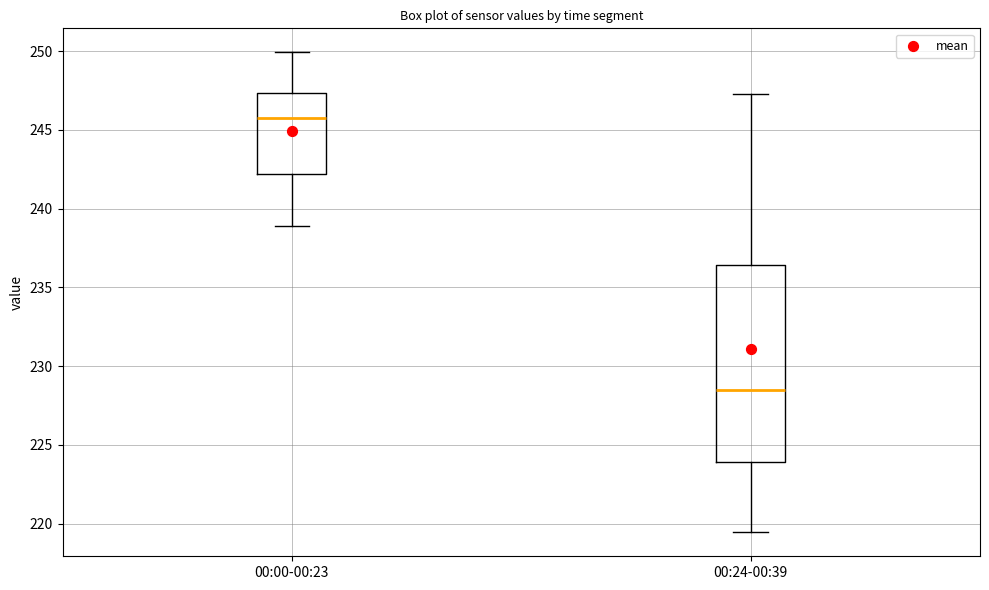

Reading left to right, transcribe this box plot: for each box, give where its median line is, the range the box spans, and where its two whiskers end, as read against the y-axis. The values are not printed on the chart, so give them approximately, as read against the axis.

00:00-00:23: median 245.5, box 242.0 to 247.5, whiskers 239.0 to 250.0
00:24-00:39: median 228.5, box 224.0 to 236.5, whiskers 219.5 to 247.5